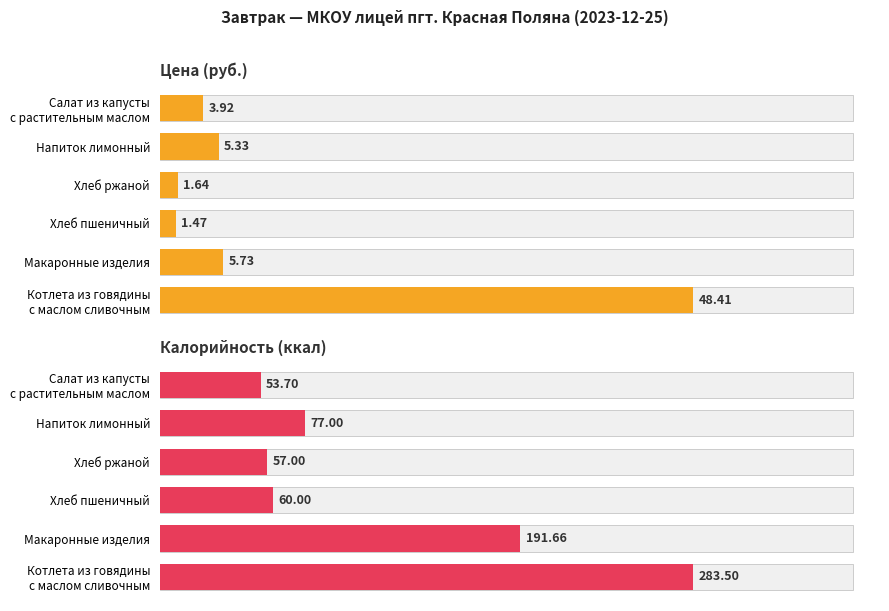

Which series changed the most between Хлеб пшеничный and Напиток лимонный?

Калорийность (ккал)